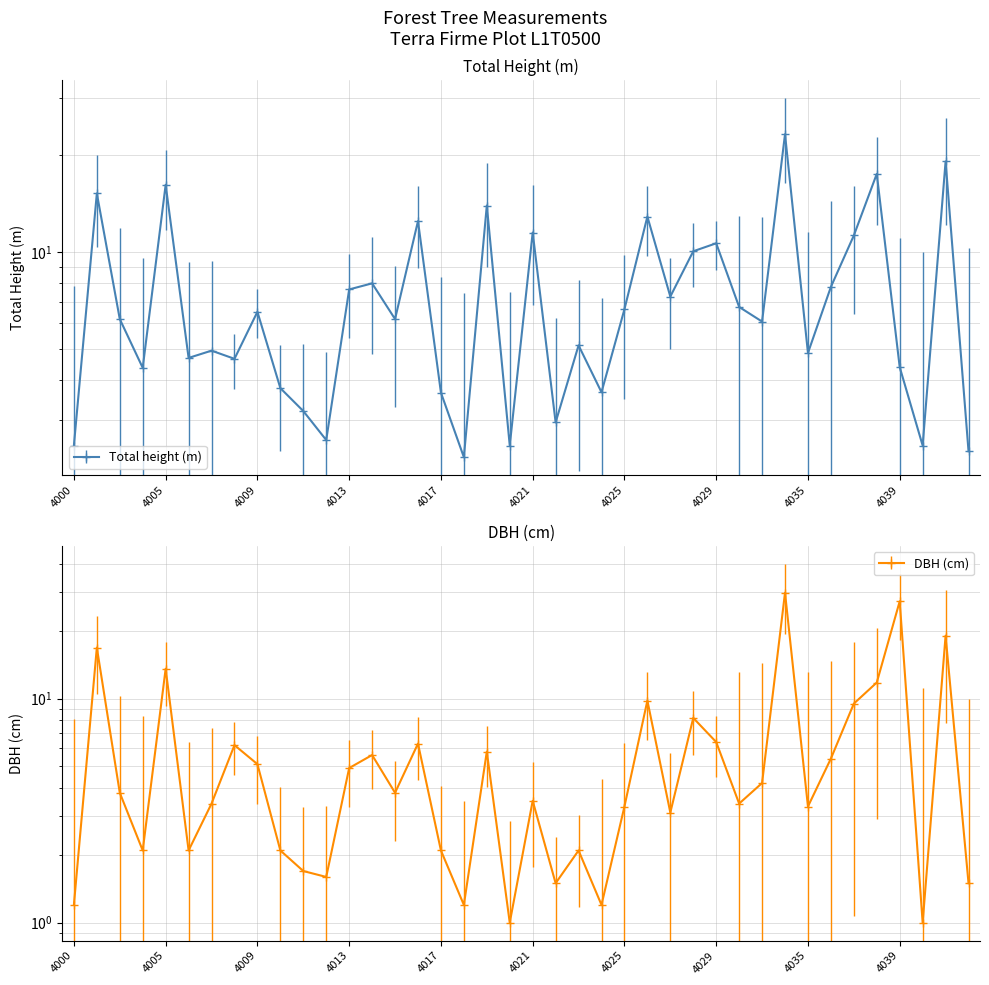

In DBH (cm), how many points are lower than both neighbors (excluding endpoints)?

12